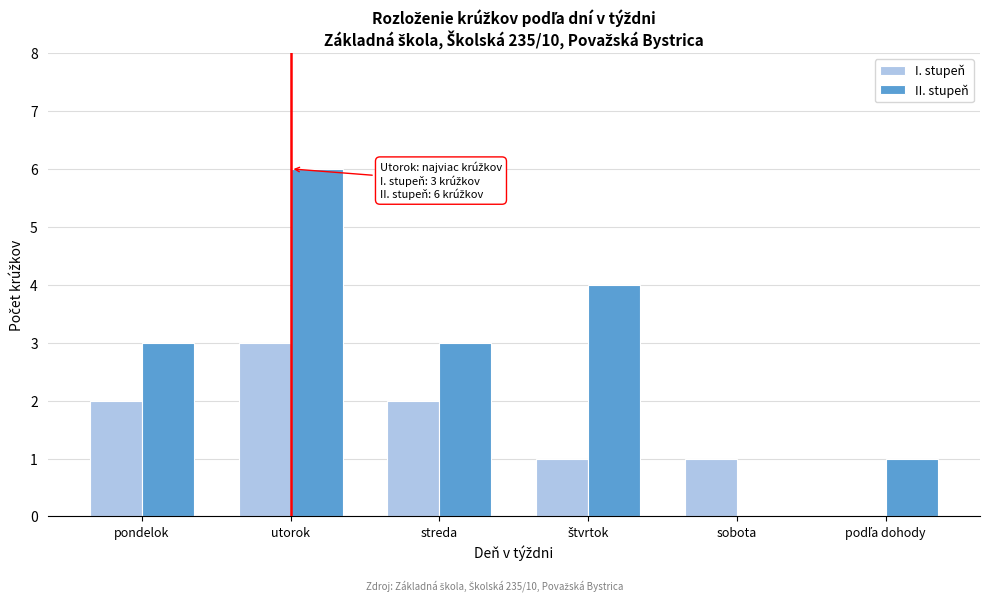

Which series changed the most between pondelok and utorok?

II. stupeň